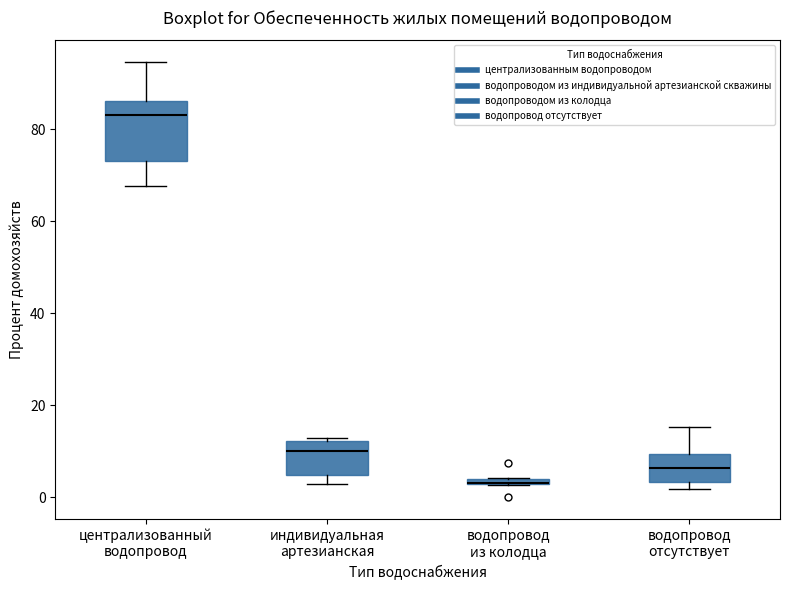

Which box is the tallest, from its lower edge to its upper edge?

централизованный водопровод